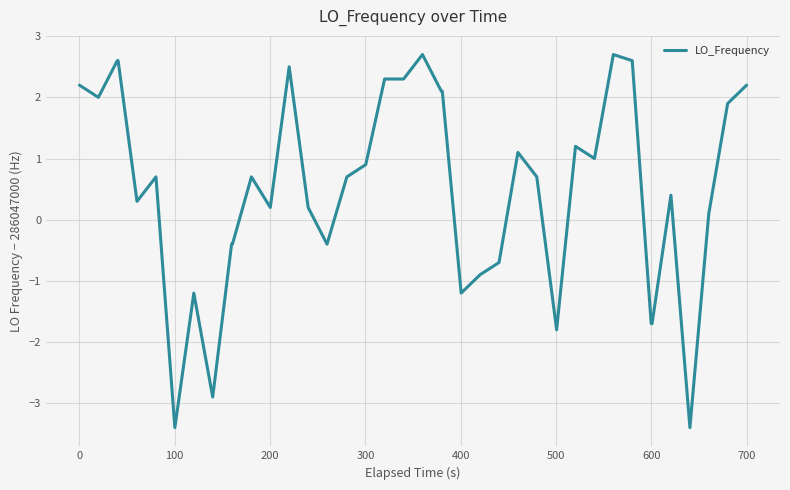

What is the difference between the maximum and minimum values?

6.1